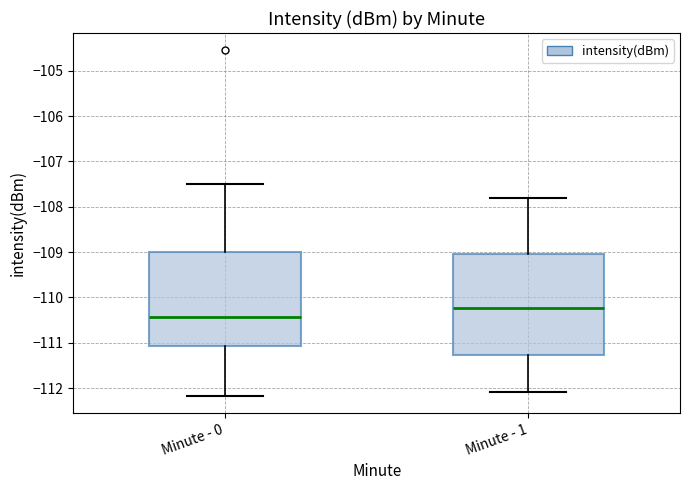

Reading left to right, read every box against the y-axis: the position of its median line, the range the box covers, and the ends of its whiskers. The values are not printed on the chart, so give them approximately, as read against the axis.

Minute - 0: median -110.4, box -111.1 to -109.0, whiskers -112.2 to -107.5
Minute - 1: median -110.2, box -111.3 to -109.0, whiskers -112.1 to -107.8